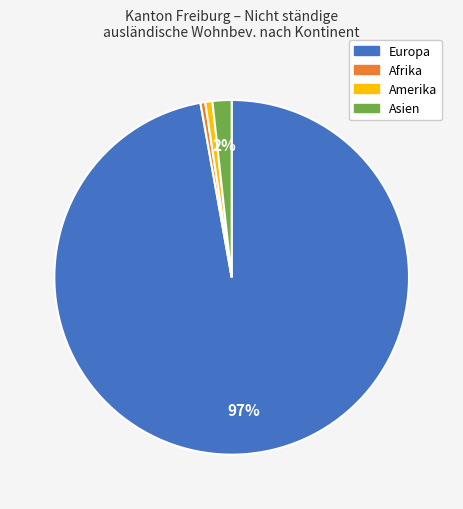

To the nearest percent, what is the average slice percentage?

25%